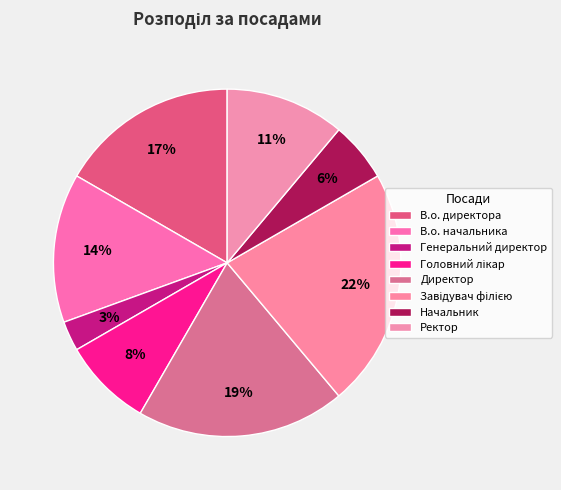

Count the number of slices in the pie.

8